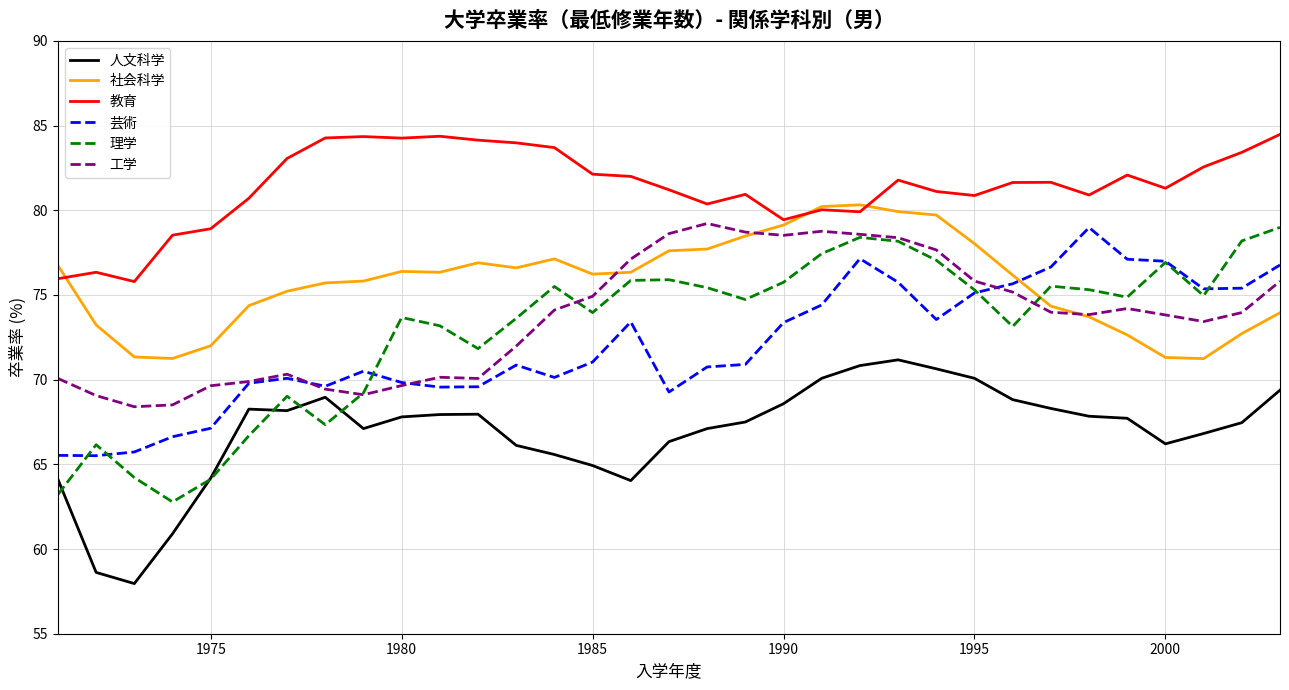

Which series has the widest spread of values?

理学